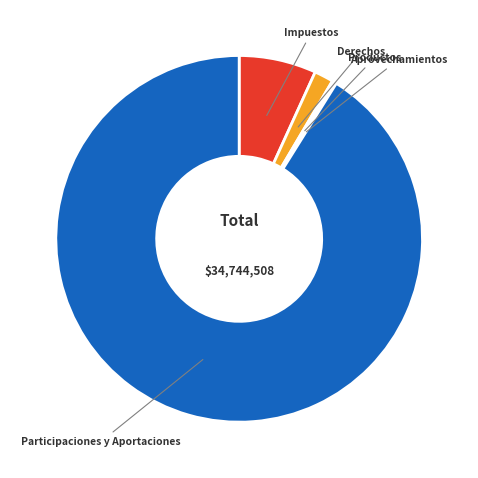

Which category has the biggest portion of the pie?

Participaciones y Aportaciones